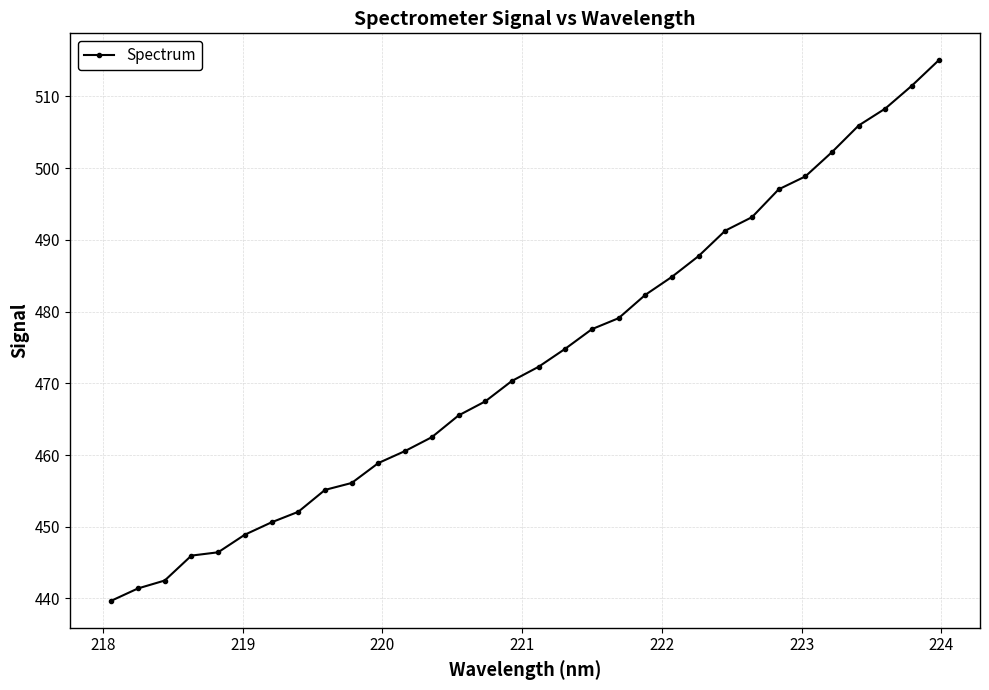

What is the average value?

473.3